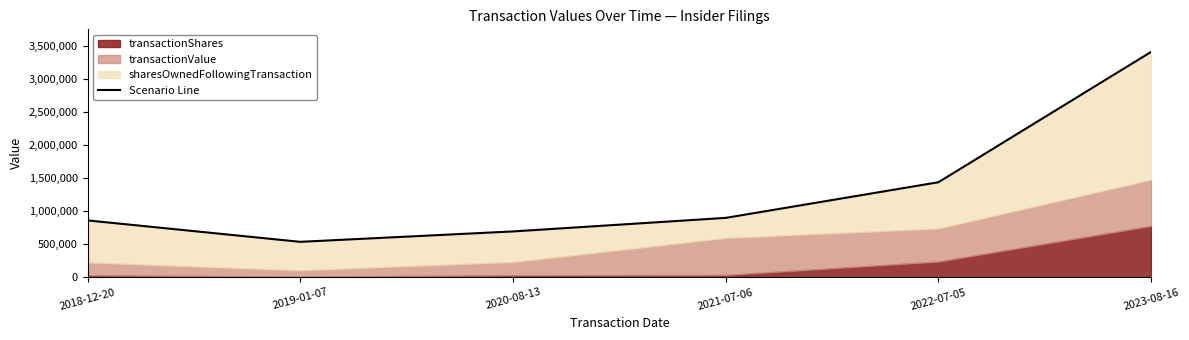

What is the change in value from 2019-01-07 to 2022-07-05?

+901833